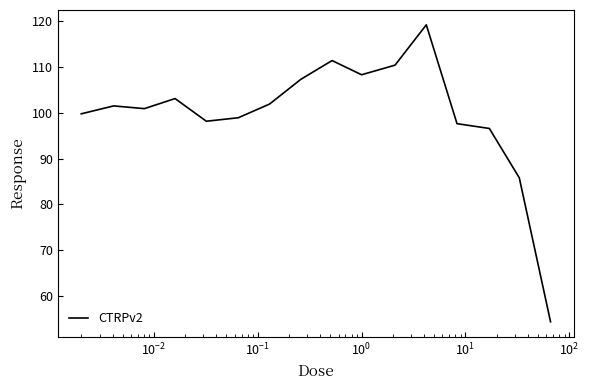

Is this an area chart (filled region under the line)?

No